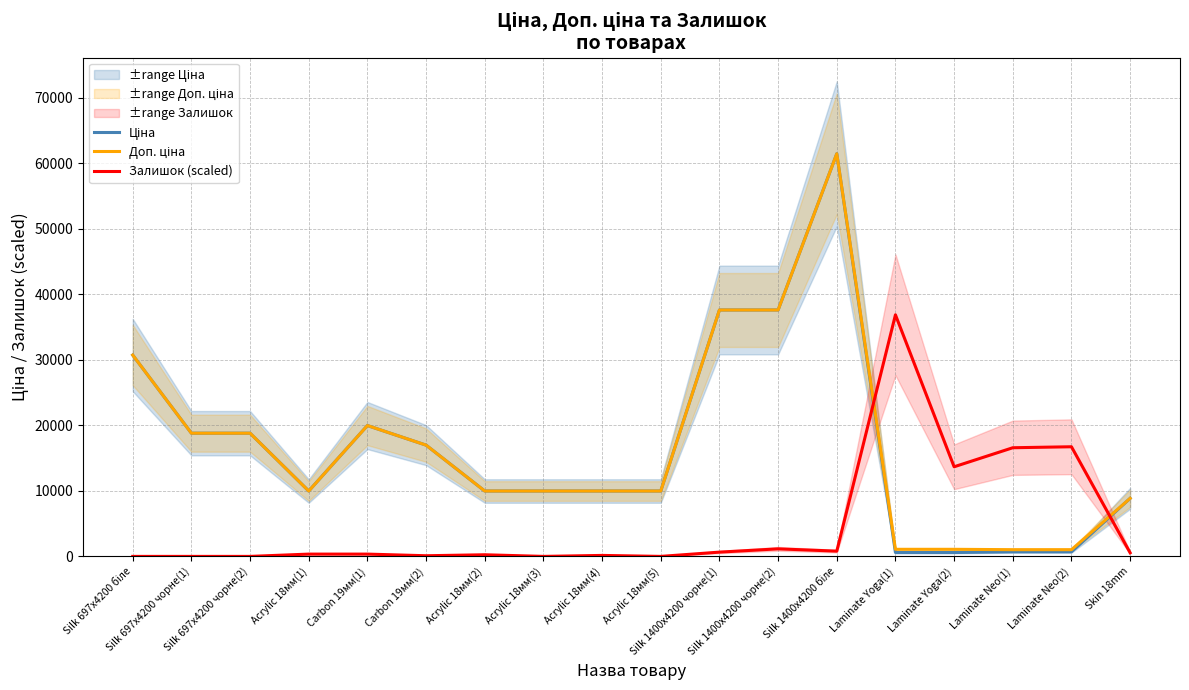

Reading right to left, transcribe all the data shown in this chart.

Ціна: Skin 18mm=8856.7	Laminate Neo(2)=693.7	Laminate Neo(1)=693.7	Laminate Yoga(2)=589.9	Laminate Yoga(1)=589.9	Silk 1400x4200 біле=61434.3	Silk 1400x4200 чорне(2)=37593.6	Silk 1400x4200 чорне(1)=37593.6	Acrylic 18мм(5)=9975.0	Acrylic 18мм(4)=9975.0	Acrylic 18мм(3)=9975.0	Acrylic 18мм(2)=9975.0	Carbon 19мм(2)=16976.3	Carbon 19мм(1)=19964.2	Acrylic 18мм(1)=9975.0	Silk 697x4200 чорне(2)=18796.8	Silk 697x4200 чорне(1)=18796.8	Silk 697x4200 біле=30717.1
Доп. ціна: Skin 18mm=8856.7	Laminate Neo(2)=1024.6	Laminate Neo(1)=1024.6	Laminate Yoga(2)=1081.7	Laminate Yoga(1)=1081.7	Silk 1400x4200 біле=61434.3	Silk 1400x4200 чорне(2)=37593.6	Silk 1400x4200 чорне(1)=37593.6	Acrylic 18мм(5)=9975.0	Acrylic 18мм(4)=9975.0	Acrylic 18мм(3)=9975.0	Acrylic 18мм(2)=9975.0	Carbon 19мм(2)=16976.3	Carbon 19мм(1)=19964.2	Acrylic 18мм(1)=9975.0	Silk 697x4200 чорне(2)=18796.8	Silk 697x4200 чорне(1)=18796.8	Silk 697x4200 біле=30717.1
Залишок (scaled): Skin 18mm=550.9	Laminate Neo(2)=16727.5	Laminate Neo(1)=16577.2	Laminate Yoga(2)=13672.5	Laminate Yoga(1)=36860.6	Silk 1400x4200 біле=801.3	Silk 1400x4200 чорне(2)=1151.9	Silk 1400x4200 чорне(1)=651.1	Acrylic 18мм(5)=0.0	Acrylic 18мм(4)=150.2	Acrylic 18мм(3)=0.0	Acrylic 18мм(2)=250.4	Carbon 19мм(2)=100.2	Carbon 19мм(1)=350.6	Acrylic 18мм(1)=350.6	Silk 697x4200 чорне(2)=0.0	Silk 697x4200 чорне(1)=0.0	Silk 697x4200 біле=0.0